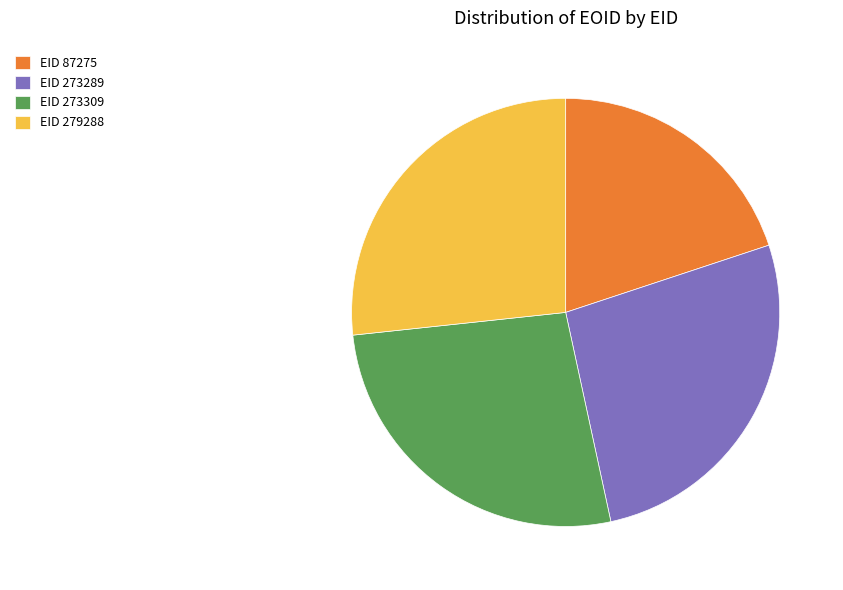

Which category has the smallest portion of the pie?

EID 87275